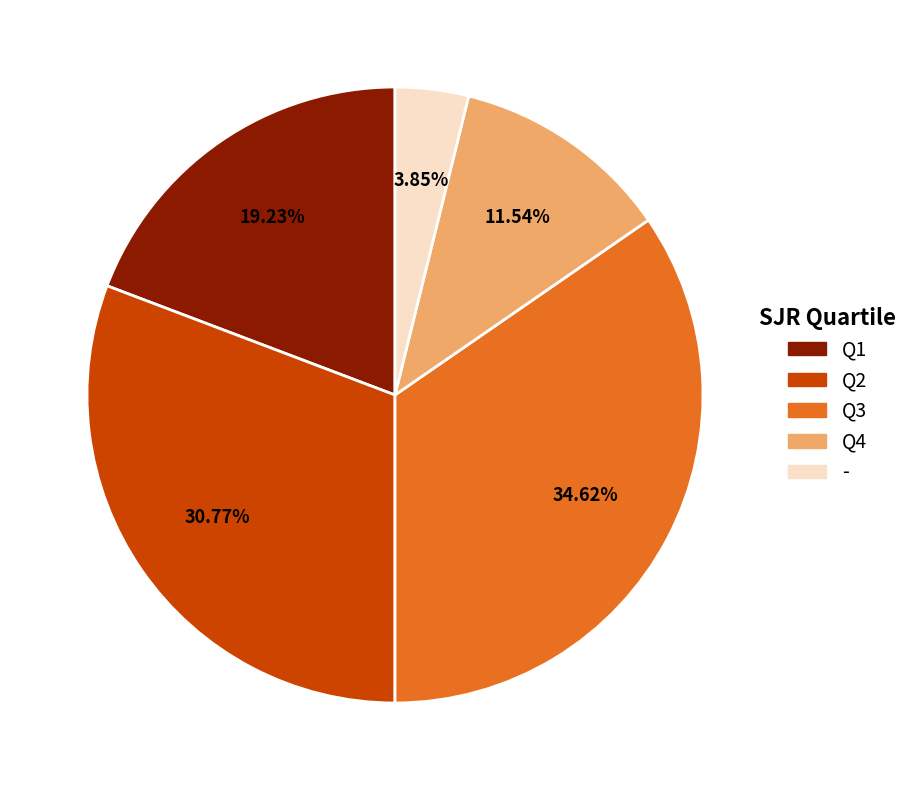

Rank the categories by value from lowest to highest.

-, Q4, Q1, Q2, Q3